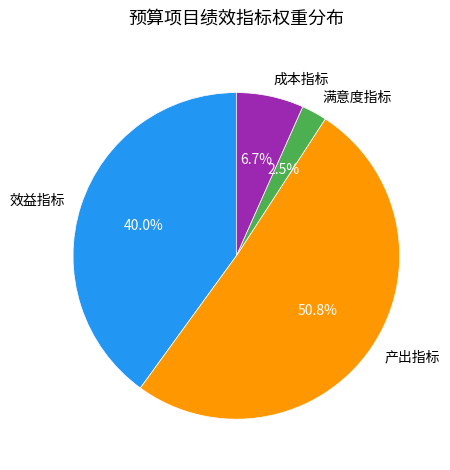

Approximately how many times larger is the value at 产出指标 compared to 满意度指标?

20.3